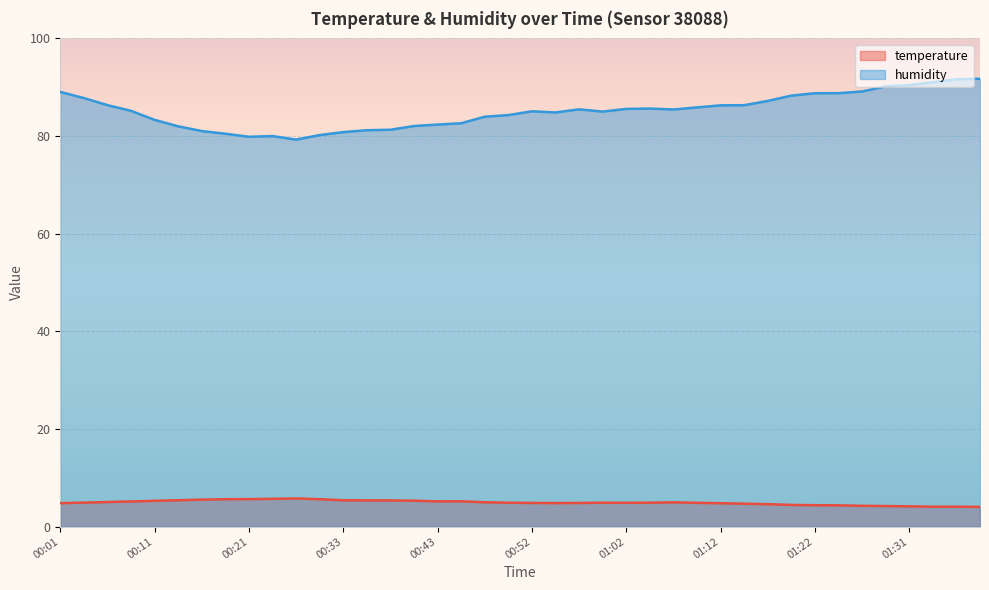

In humidity, how many points are lower than both neighbors (excluding endpoints)?

5